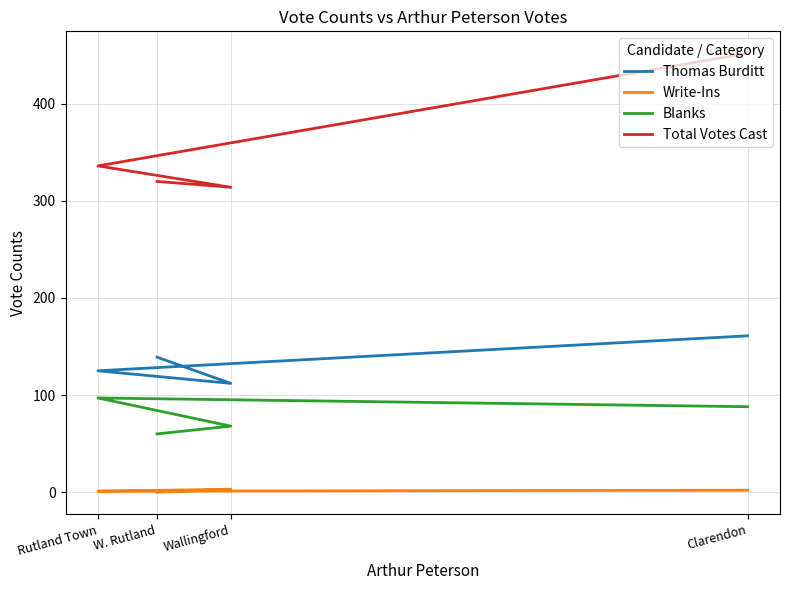

Which series has the largest total across all categories?

Total Votes Cast